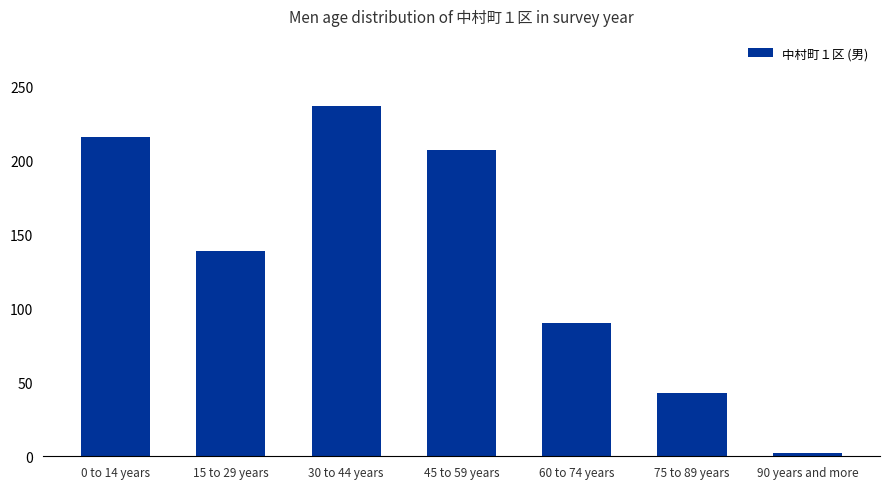

Rank the categories by value from highest to lowest.

30 to 44 years, 0 to 14 years, 45 to 59 years, 15 to 29 years, 60 to 74 years, 75 to 89 years, 90 years and more